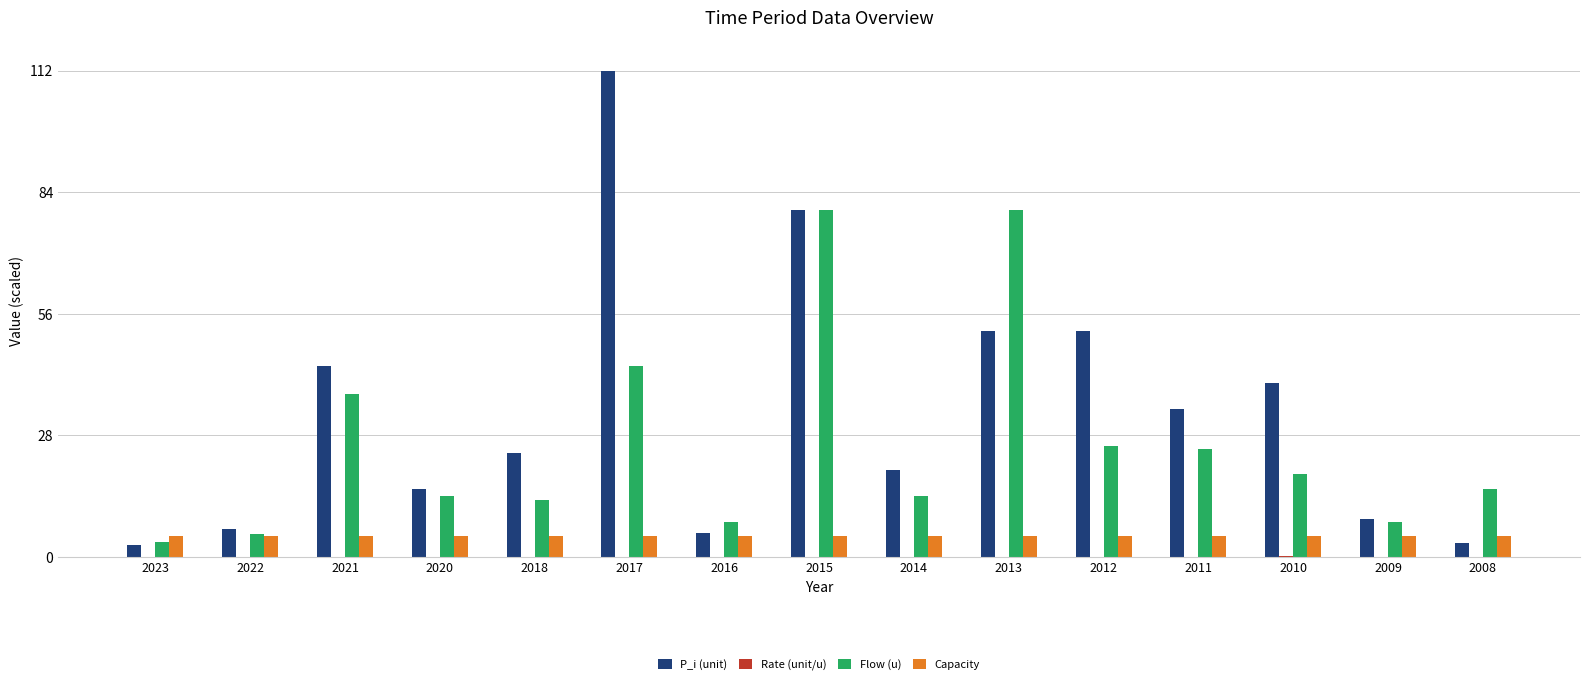

Is the value of Capacity at 2018 greater than the value of Flow (u) at 2008?

No